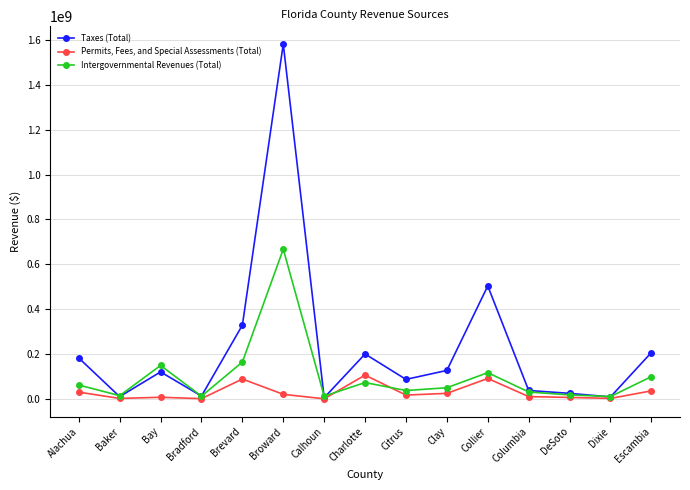

What is the difference between the second highest and second lowest values in the Taxes (Total) series?

495123249